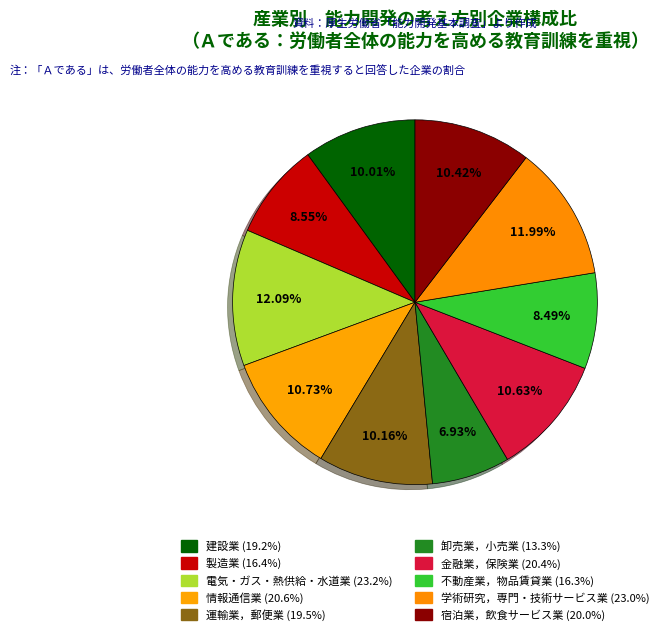

How many segments does this pie chart have?

10